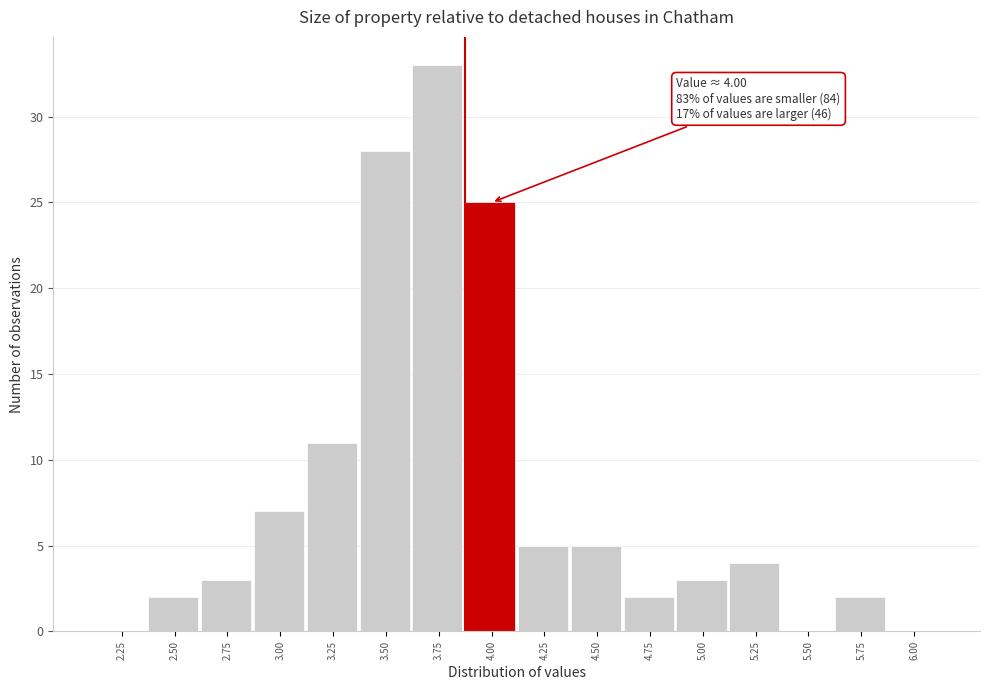

Reading right to left, list all the values displayed in this chart.

6.00=0	5.75=2	5.50=0	5.25=4	5.00=3	4.75=2	4.50=5	4.25=5	4.00=25	3.75=33	3.50=28	3.25=11	3.00=7	2.75=3	2.50=2	2.25=0